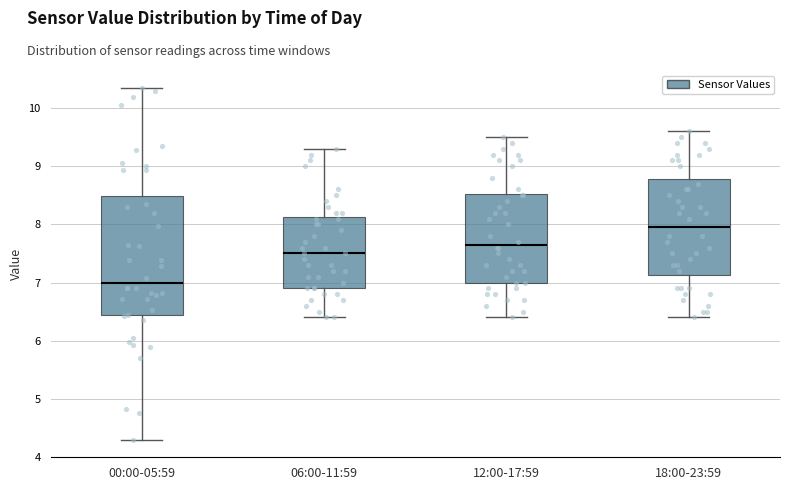

Which box has the highest median line?

18:00-23:59